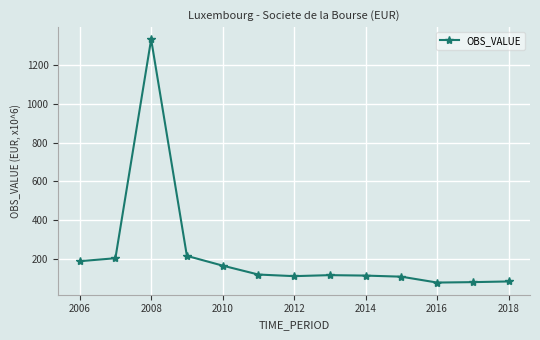

What is the average value?

223.3